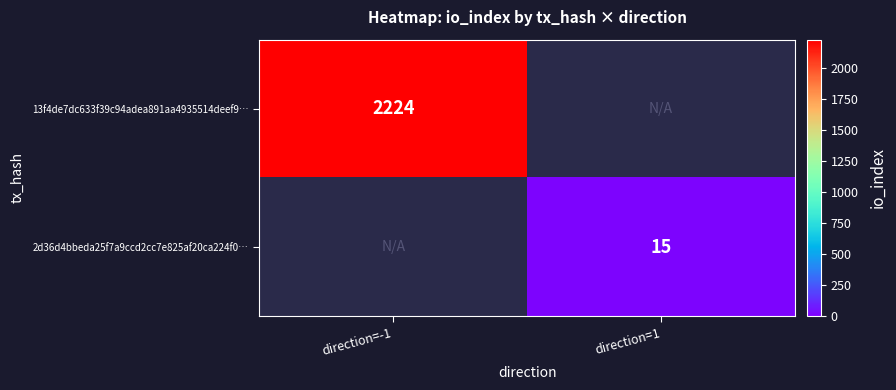

Is the value of 13f4de7dc633f39c94adea891aa4935514deef9… at direction=-1 greater than the value of 2d36d4bbeda25f7a9ccd2cc7e825af20ca224f0… at direction=1?

Yes